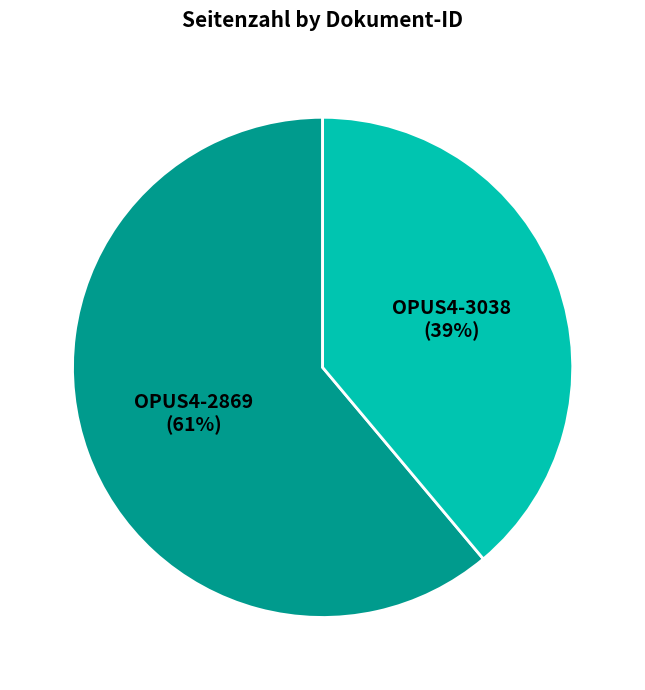

Which category has the smallest portion of the pie?

OPUS4-3038